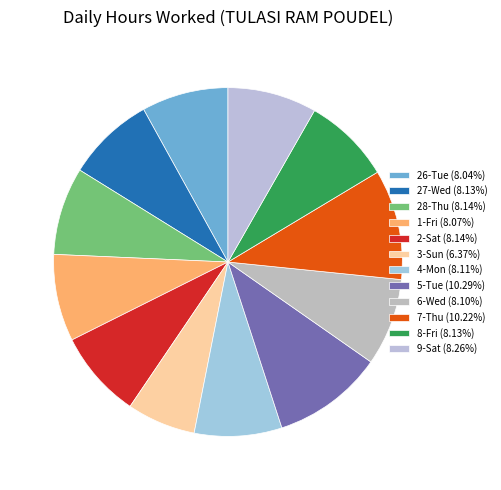

To the nearest percent, what portion does 4-Mon represent?

8%